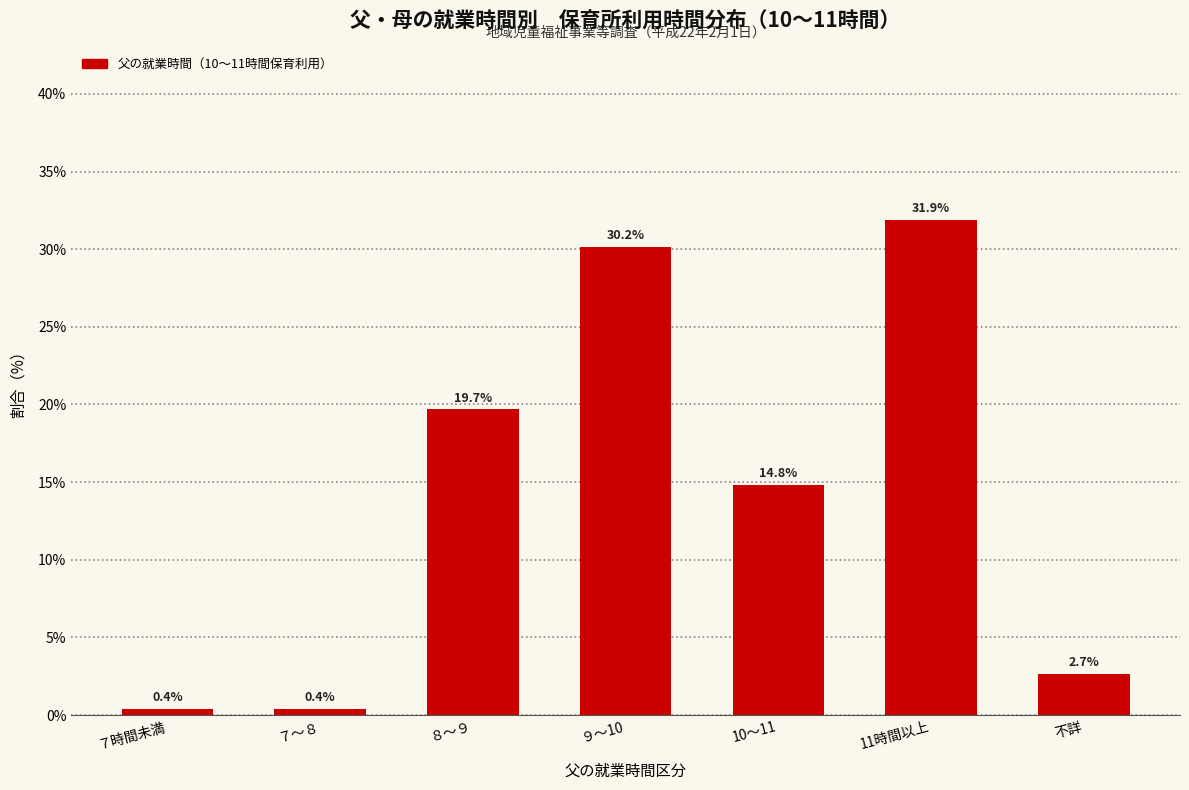

Reading left to right, what are all the values shown in this chart?

0.4	0.4	19.7	30.2	14.8	31.9	2.7